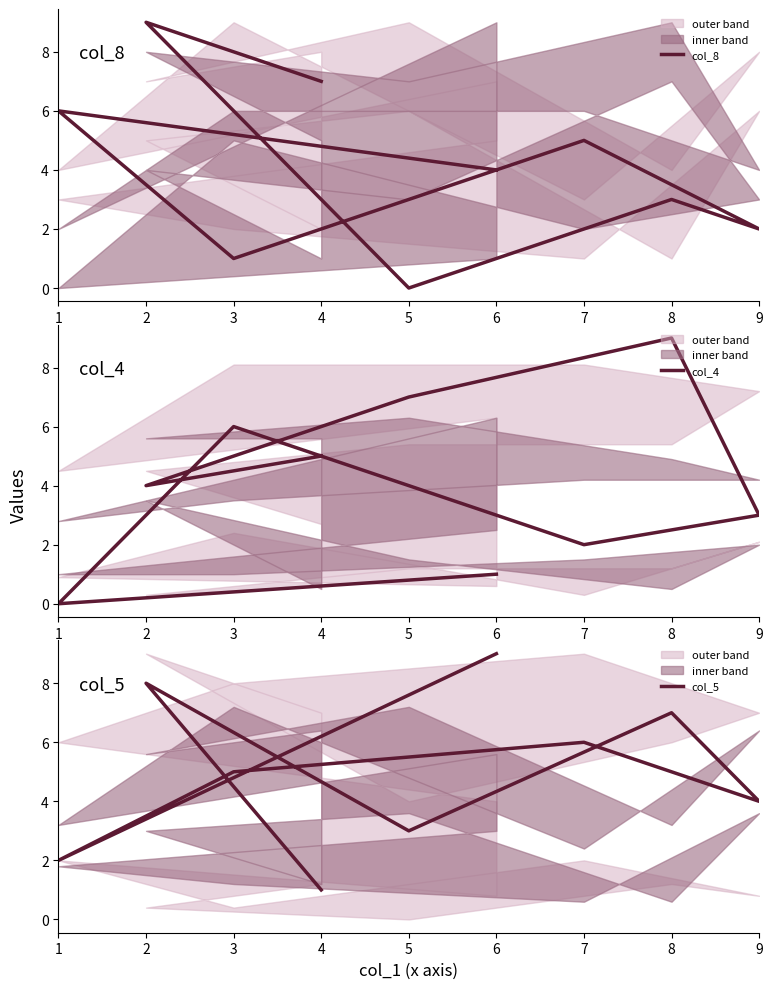

What is the difference between the second highest and second lowest values in the col_8 series?

6